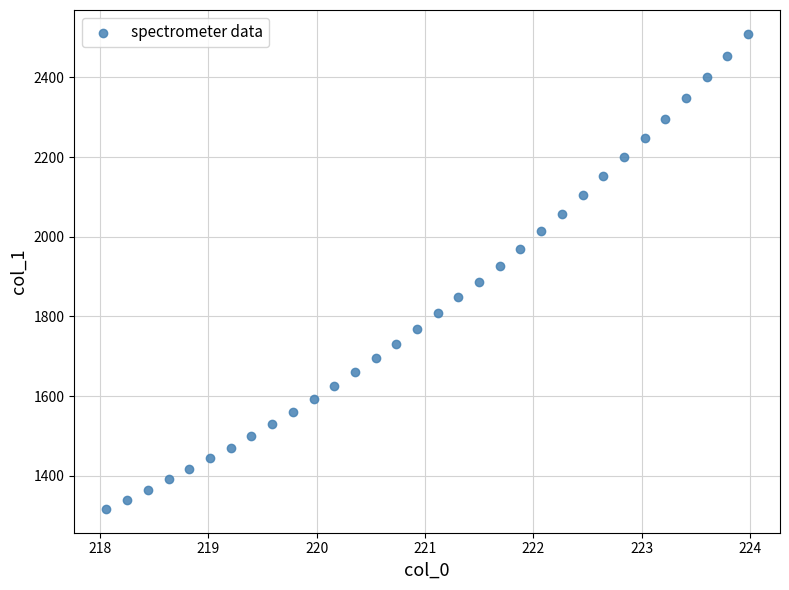

What is the range of Y values (max minus min)?

1192.2